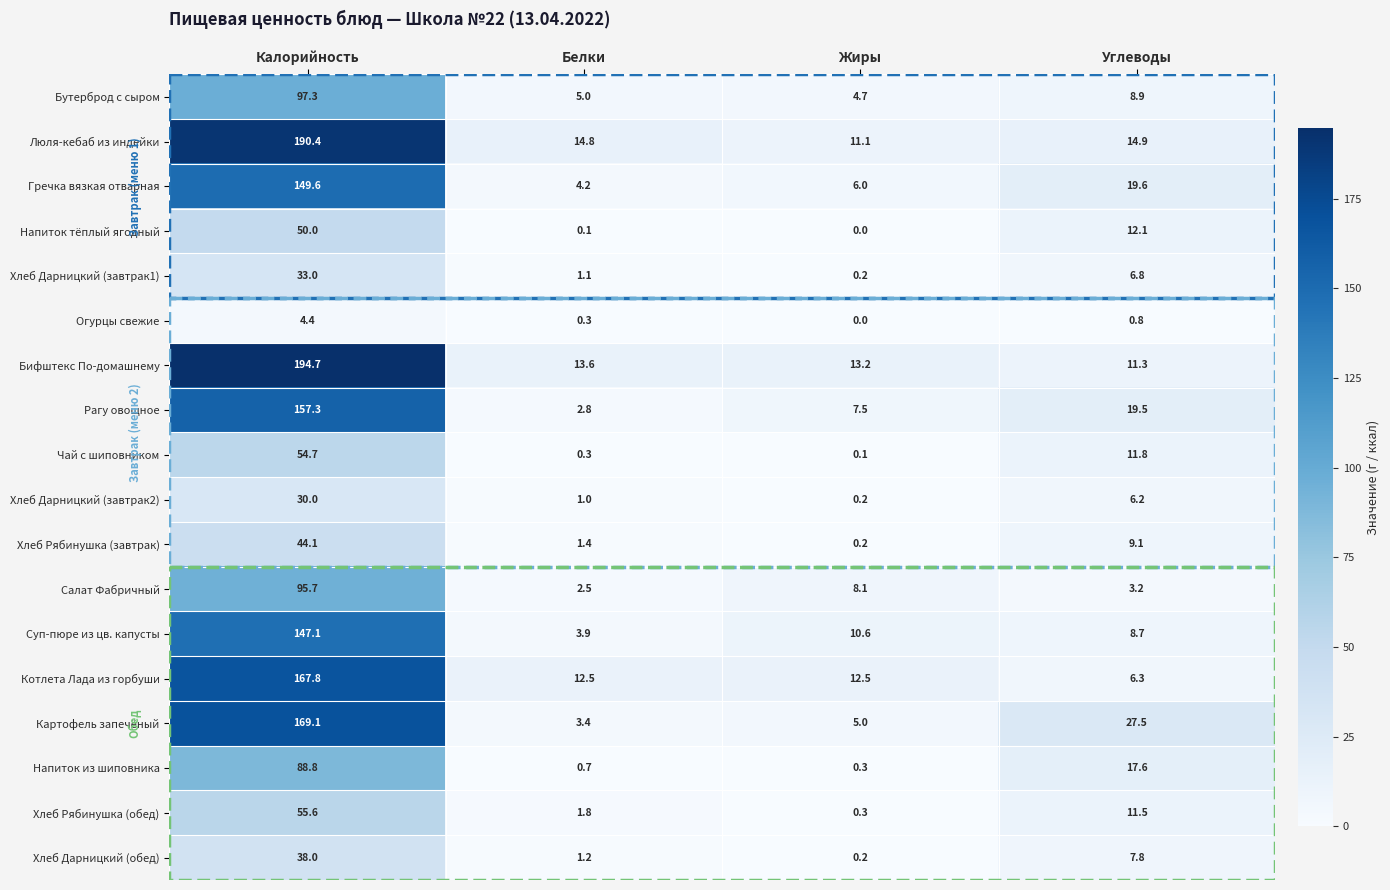

What is the sum of the Суп-пюре из цв. капусты values at Белки and Углеводы?

12.6